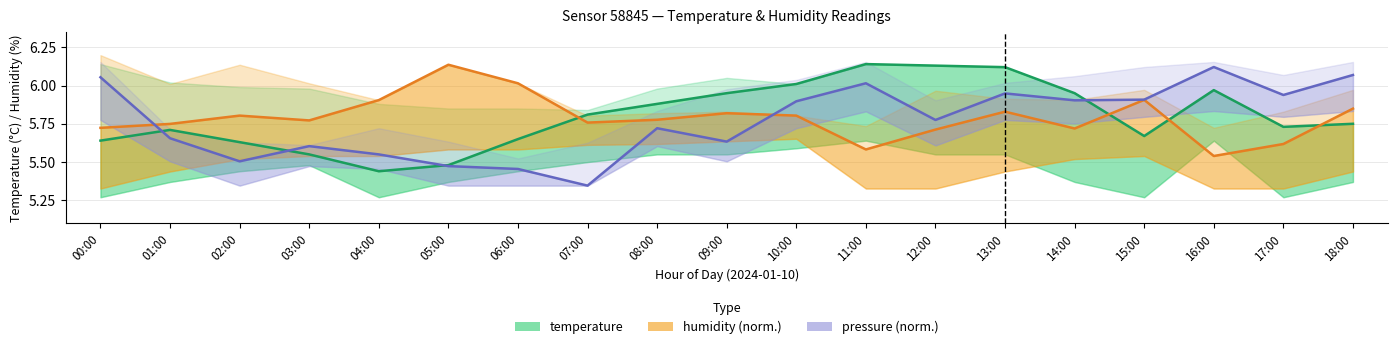

At 02:00, list the series in order from largest to smallest.

humidity (norm.), temperature, pressure (norm.)